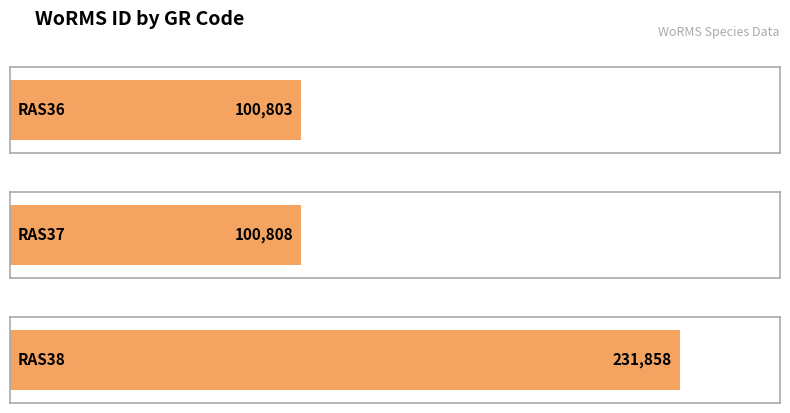

Reading left to right, what are all the values shown in this chart?

100803	100808	231858